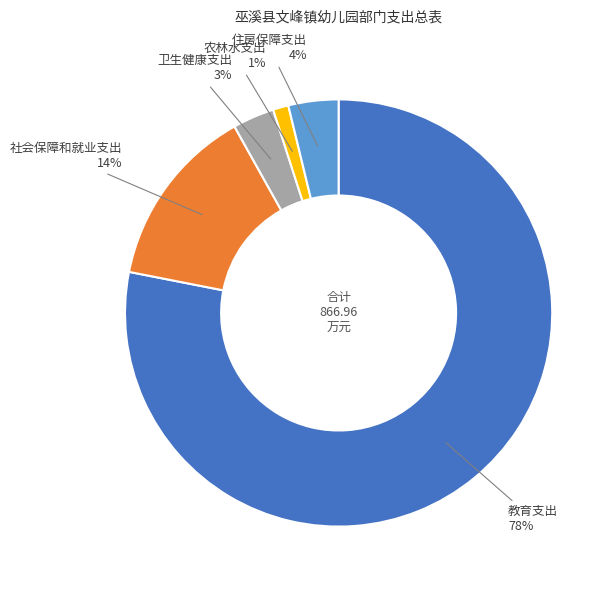

Is the sum of 教育支出 and 社会保障和就业支出 greater than half?

Yes